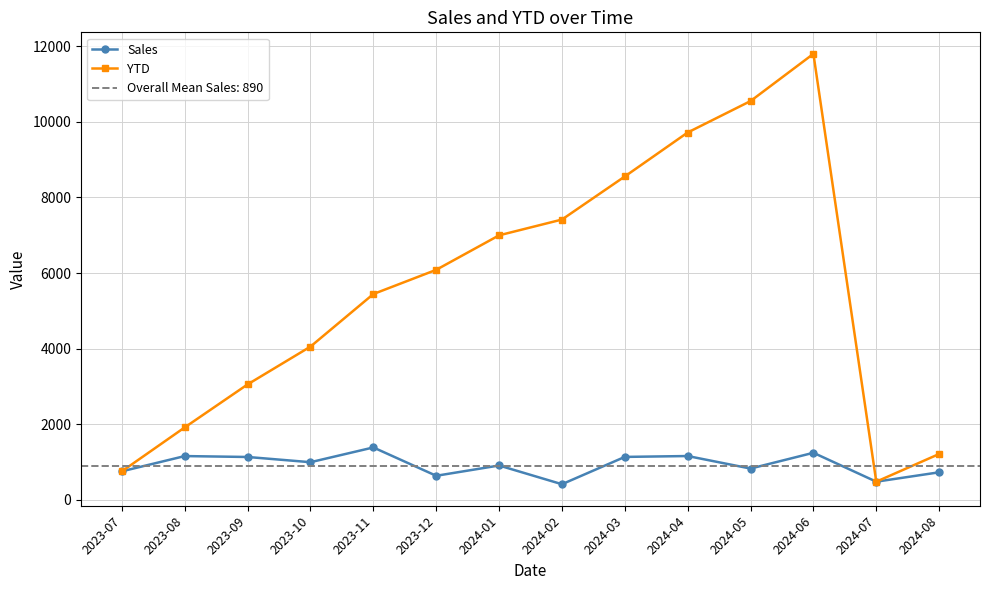

What value does the YTD series have at 2024-06?

11793